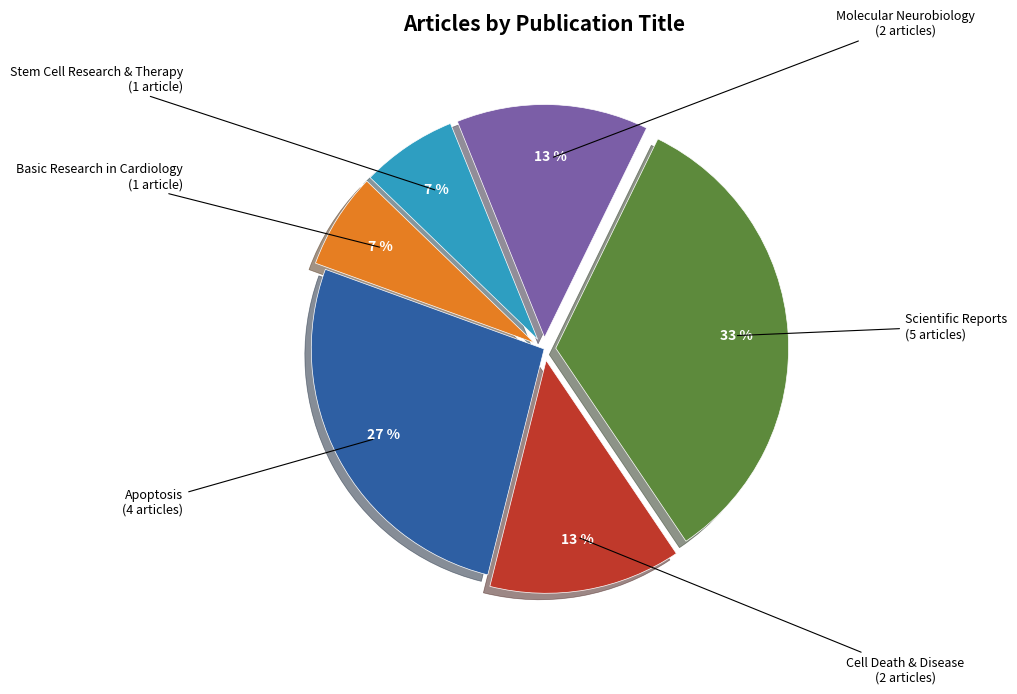

To the nearest percent, what is the average slice percentage?

17%